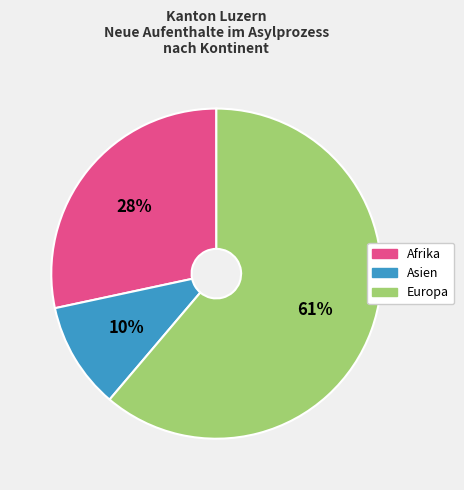

To the nearest percent, what is the average slice percentage?

33%